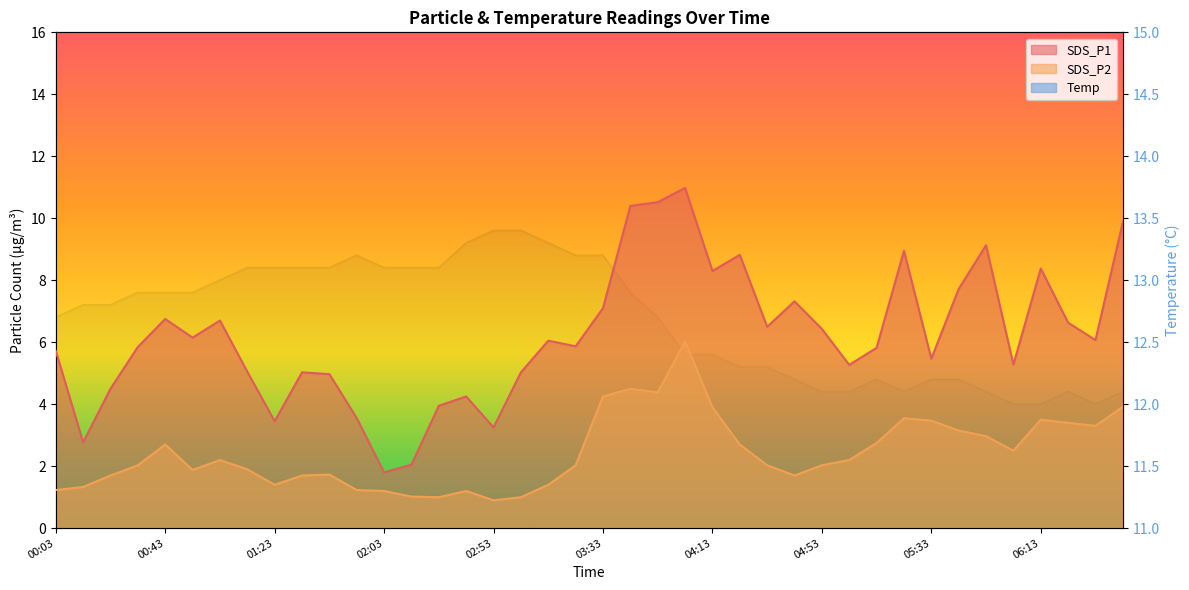

Reading left to right, what are all the values shown in this chart?

SDS_P1: 00:03=5.7	00:13=2.8	00:23=4.5	00:33=5.8	00:43=6.8	00:53=6.2	01:03=6.7	01:13=5.0	01:23=3.5	01:33=5.0	01:43=5.0	01:53=3.5	02:03=1.8	02:13=2.0	02:23=4.0	02:43=4.2	02:53=3.2	03:03=5.0	03:13=6.0	03:23=5.9	03:33=7.1	03:43=10.4	03:53=10.5	04:03=11.0	04:13=8.3	04:23=8.8	04:33=6.5	04:43=7.3	04:53=6.4	05:03=5.3	05:13=5.8	05:23=8.9	05:33=5.5	05:43=7.7	05:53=9.1	06:03=5.3	06:13=8.4	06:23=6.6	06:33=6.1	06:43=9.9
SDS_P2: 00:03=1.2	00:13=1.3	00:23=1.7	00:33=2.0	00:43=2.7	00:53=1.9	01:03=2.2	01:13=1.9	01:23=1.4	01:33=1.7	01:43=1.7	01:53=1.2	02:03=1.2	02:13=1.0	02:23=1.0	02:43=1.2	02:53=0.9	03:03=1.0	03:13=1.4	03:23=2.0	03:33=4.2	03:43=4.5	03:53=4.4	04:03=6.0	04:13=3.9	04:23=2.7	04:33=2.0	04:43=1.7	04:53=2.0	05:03=2.2	05:13=2.8	05:23=3.5	05:33=3.5	05:43=3.1	05:53=3.0	06:03=2.5	06:13=3.5	06:23=3.4	06:33=3.3	06:43=3.9
Temp: 00:03=12.7	00:13=12.8	00:23=12.8	00:33=12.9	00:43=12.9	00:53=12.9	01:03=13.0	01:13=13.1	01:23=13.1	01:33=13.1	01:43=13.1	01:53=13.2	02:03=13.1	02:13=13.1	02:23=13.1	02:43=13.3	02:53=13.4	03:03=13.4	03:13=13.3	03:23=13.2	03:33=13.2	03:43=12.9	03:53=12.7	04:03=12.4	04:13=12.4	04:23=12.3	04:33=12.3	04:43=12.2	04:53=12.1	05:03=12.1	05:13=12.2	05:23=12.1	05:33=12.2	05:43=12.2	05:53=12.1	06:03=12.0	06:13=12.0	06:23=12.1	06:33=12.0	06:43=12.1